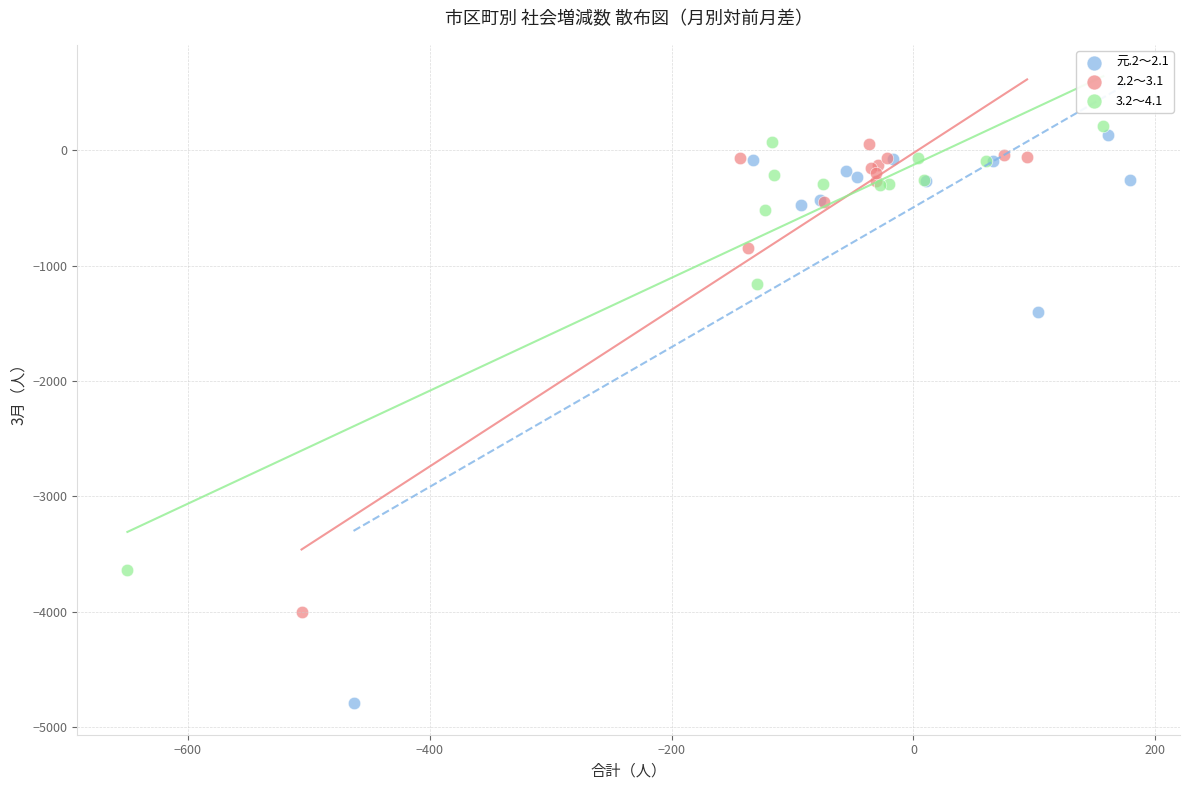

Which series has the largest Y range (max minus min)?

元.2～2.1